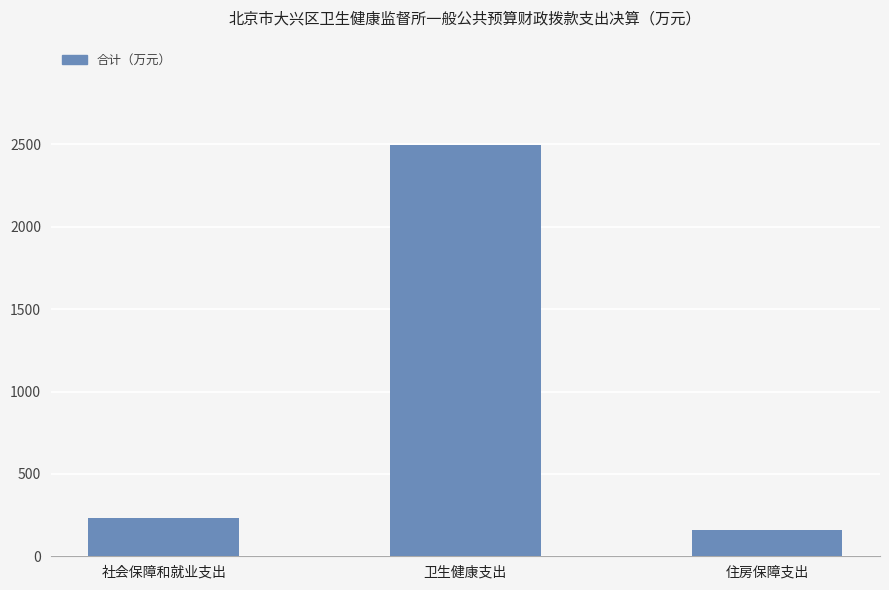

Does the chart contain any negative values?

No